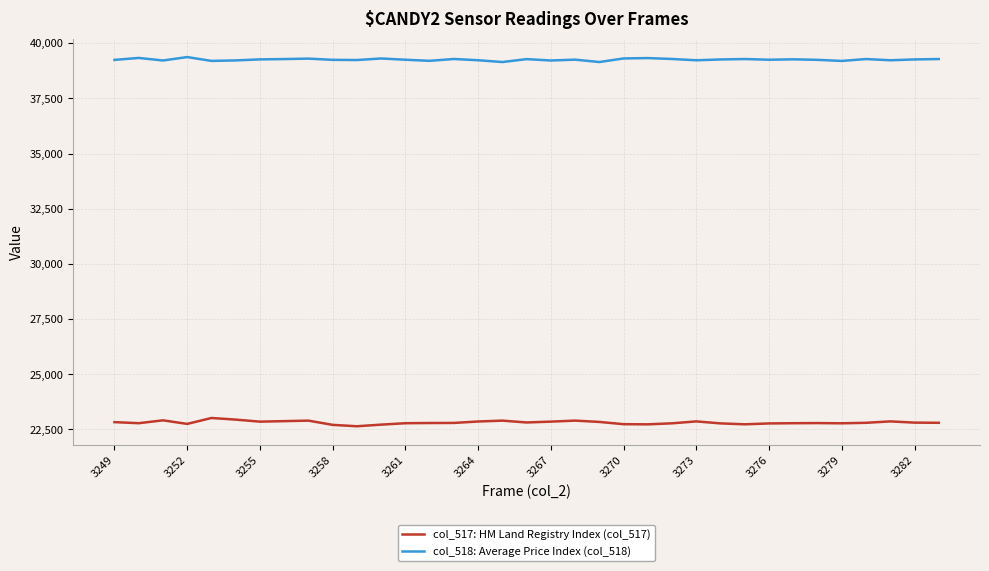

True or false: col_517: HM Land Registry Index (col_517) and col_518: Average Price Index (col_518) intersect in this chart.

False